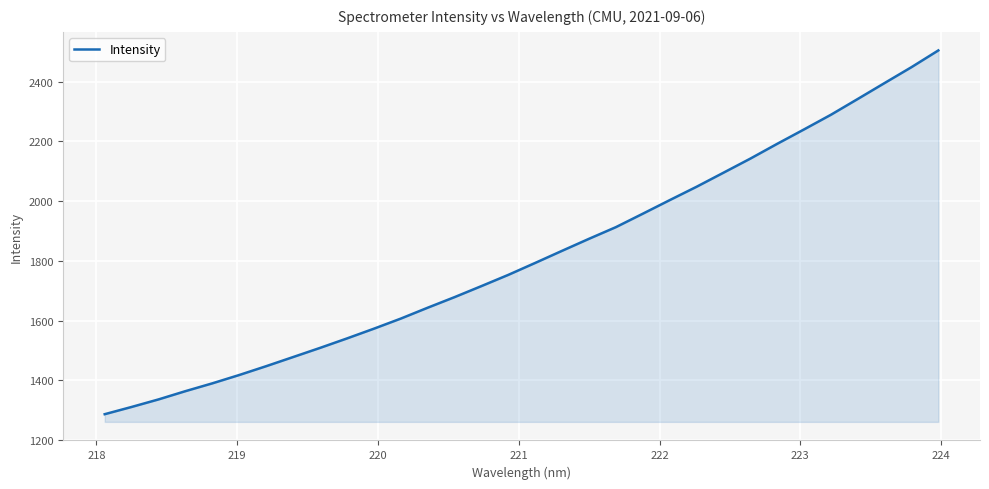

True or false: the data has more than 2 interior local peaks.

False